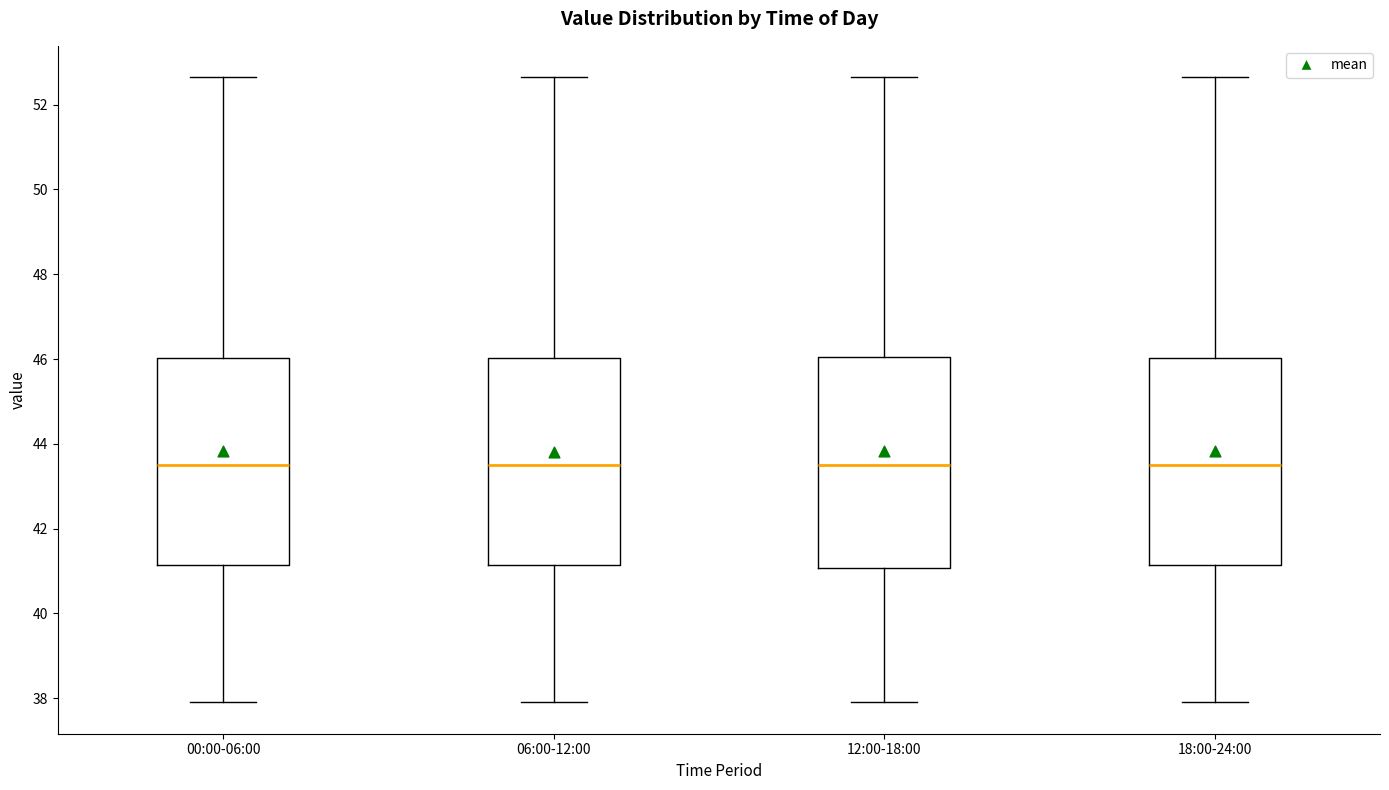

Reading left to right, transcribe this box plot: for each box, give where its median line is, the range the box spans, and where its two whiskers end, as read against the y-axis. The values are not printed on the chart, so give them approximately, as read against the axis.

00:00-06:00: median 43.6, box 41.2 to 46.0, whiskers 38.0 to 52.6
06:00-12:00: median 43.6, box 41.2 to 46.0, whiskers 38.0 to 52.6
12:00-18:00: median 43.6, box 41.0 to 46.0, whiskers 38.0 to 52.6
18:00-24:00: median 43.6, box 41.2 to 46.0, whiskers 38.0 to 52.6